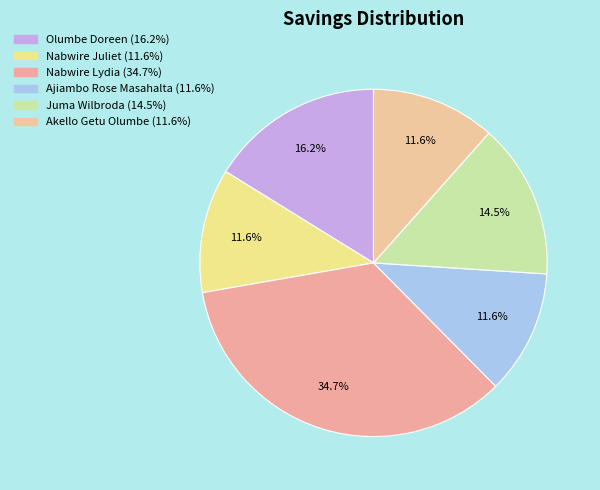

Which category has the smallest portion of the pie?

Nabwire Juliet